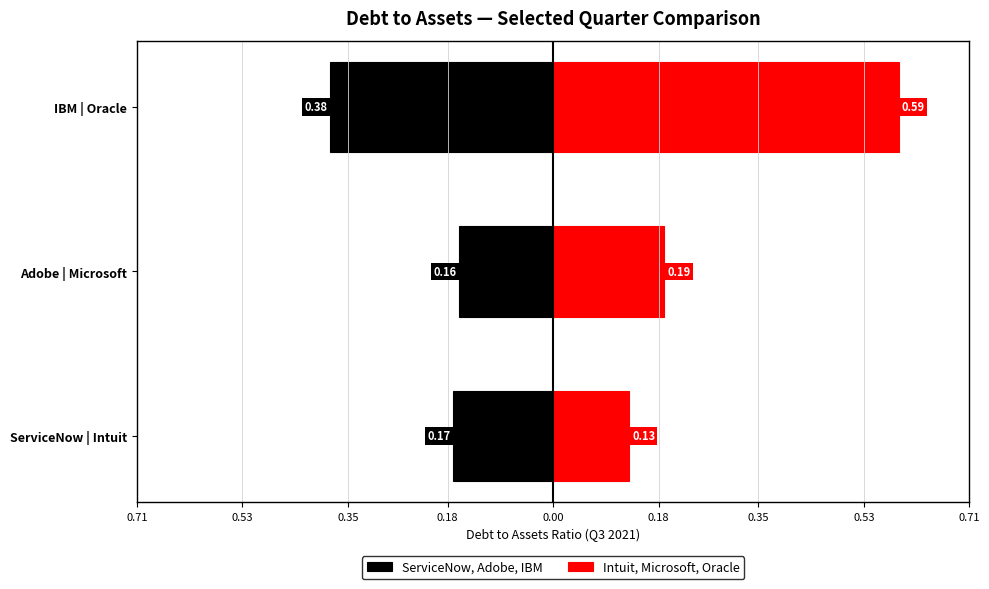

Does the chart contain stacked bars?

No